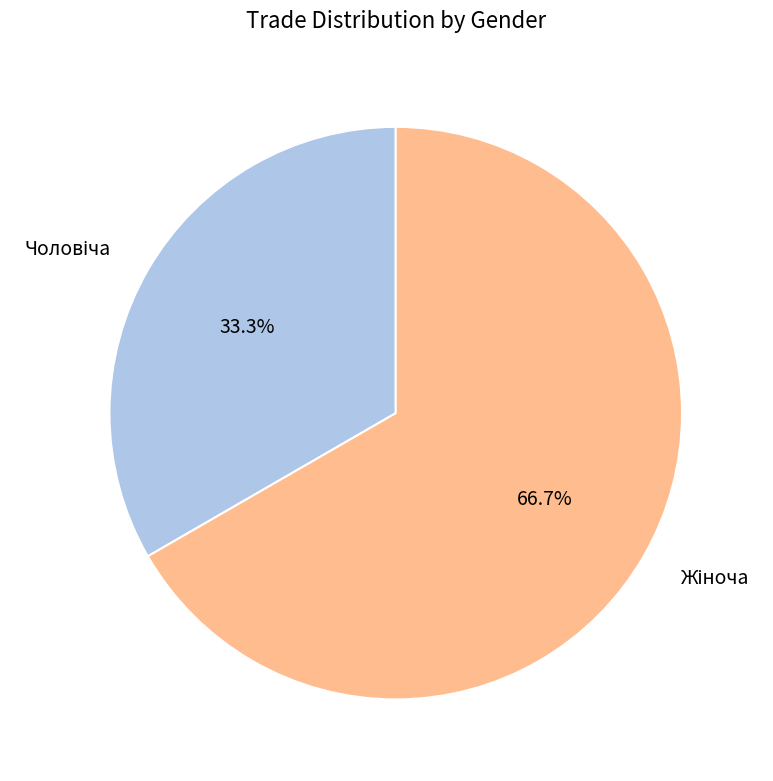

Is there any slice that represents more than half of the pie?

Yes